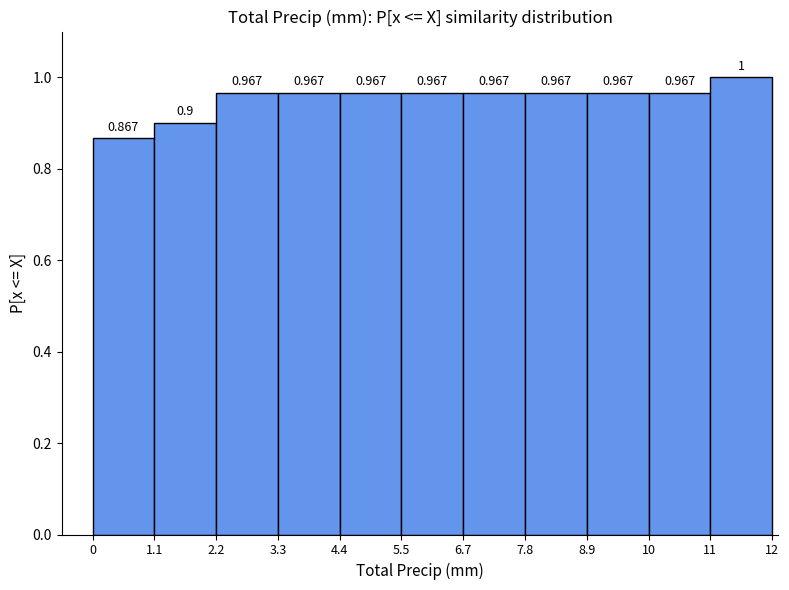

Does the chart contain any negative values?

No